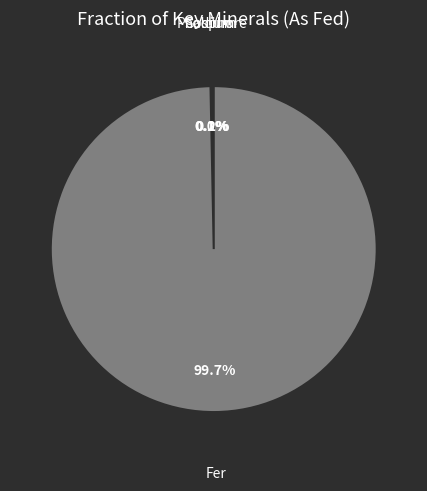

Is there any slice that represents more than half of the pie?

Yes